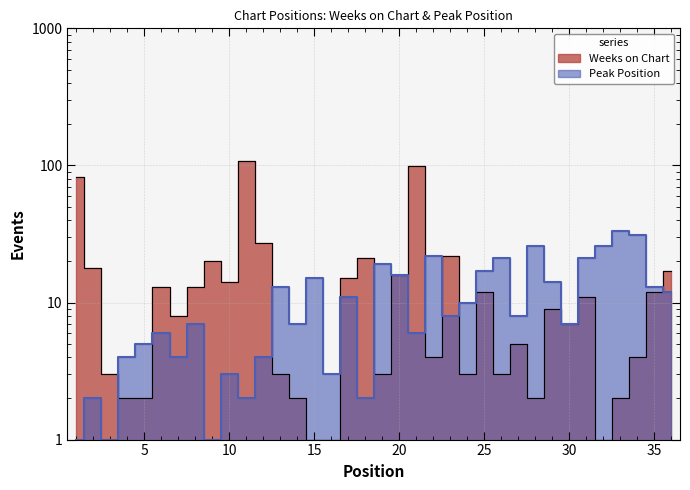

Between 19 and 22, which series saw the biggest shift?

Peak Position